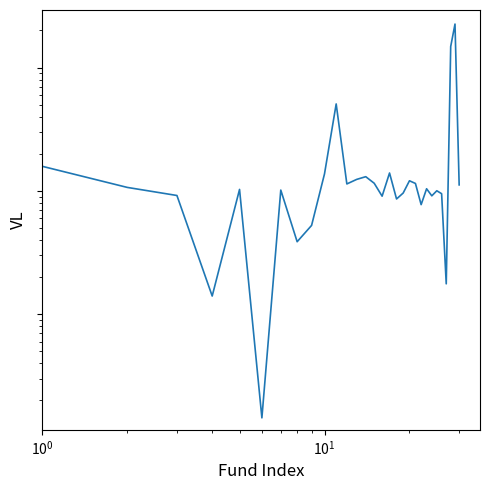

What is the average value?

226.1